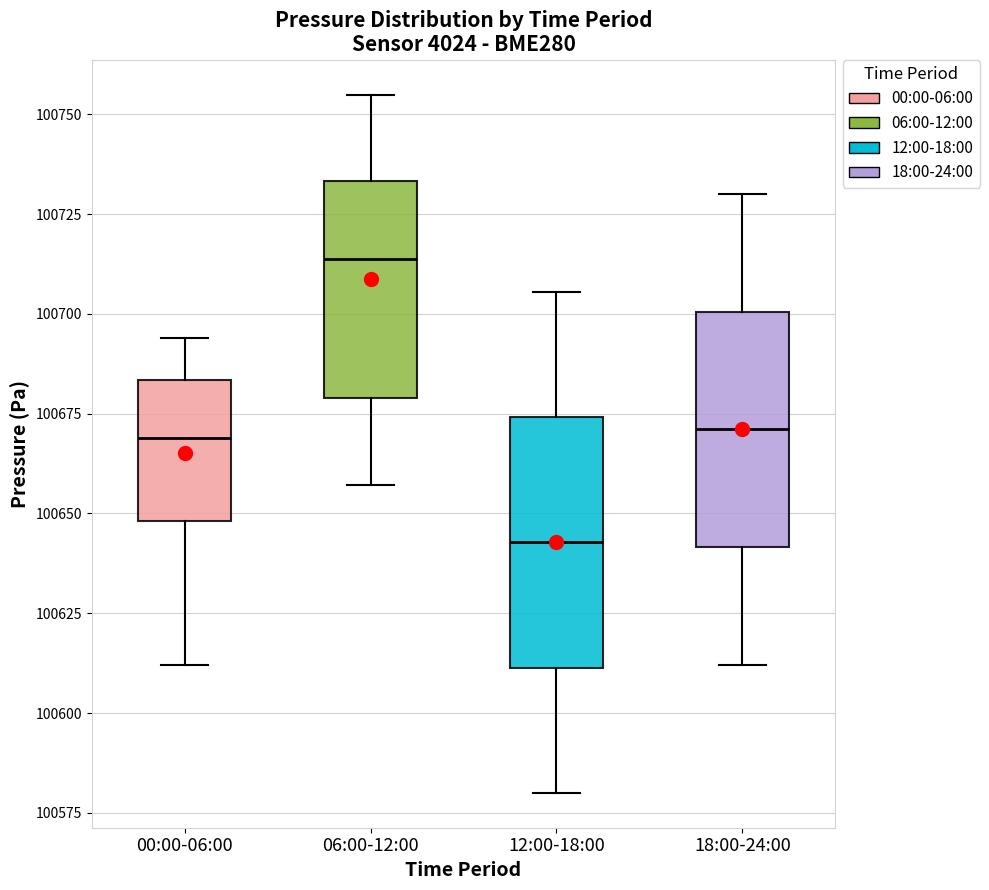

Reading left to right, read every box against the y-axis: the position of its median line, the range the box covers, and the ends of its whiskers. The values are not printed on the chart, so give them approximately, as read against the axis.

00:00-06:00: median 100670, box 100650 to 100685, whiskers 100610 to 100695
06:00-12:00: median 100715, box 100680 to 100735, whiskers 100655 to 100755
12:00-18:00: median 100645, box 100610 to 100675, whiskers 100580 to 100705
18:00-24:00: median 100670, box 100640 to 100700, whiskers 100610 to 100730